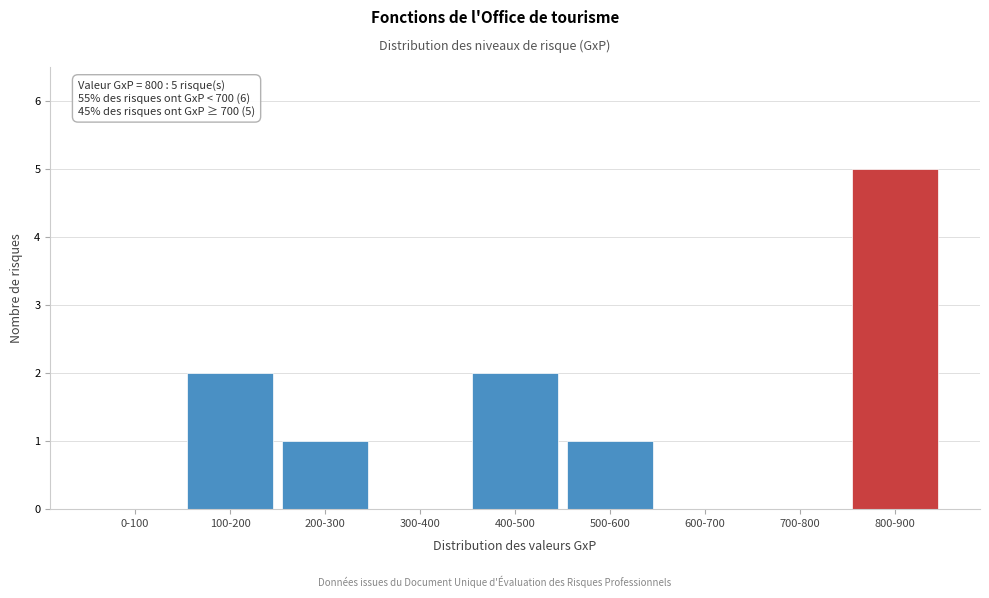

Reading right to left, extract all data points from this chart.

800-900=5	700-800=0	600-700=0	500-600=1	400-500=2	300-400=0	200-300=1	100-200=2	0-100=0